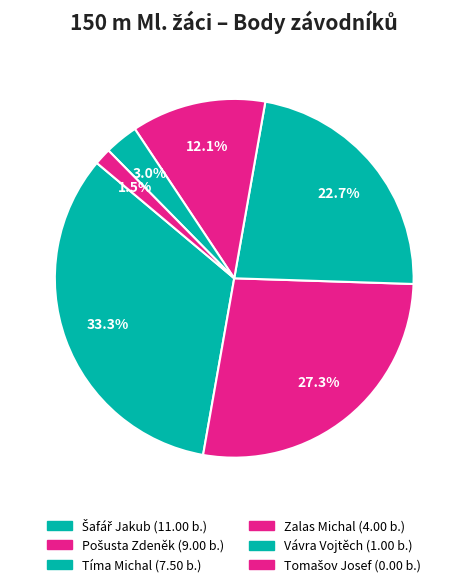

How many segments does this pie chart have?

6